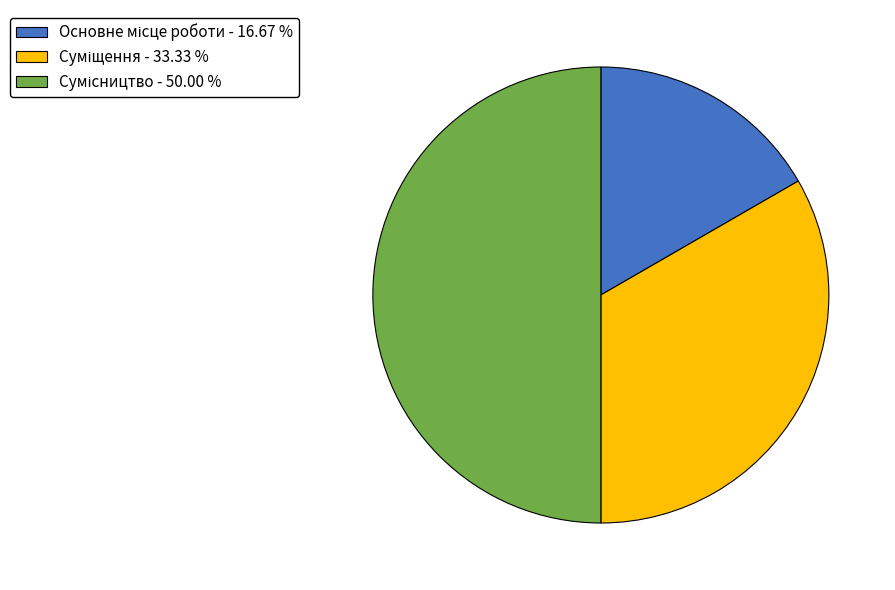

Is it true that Сумісництво is 40% of the pie?

False